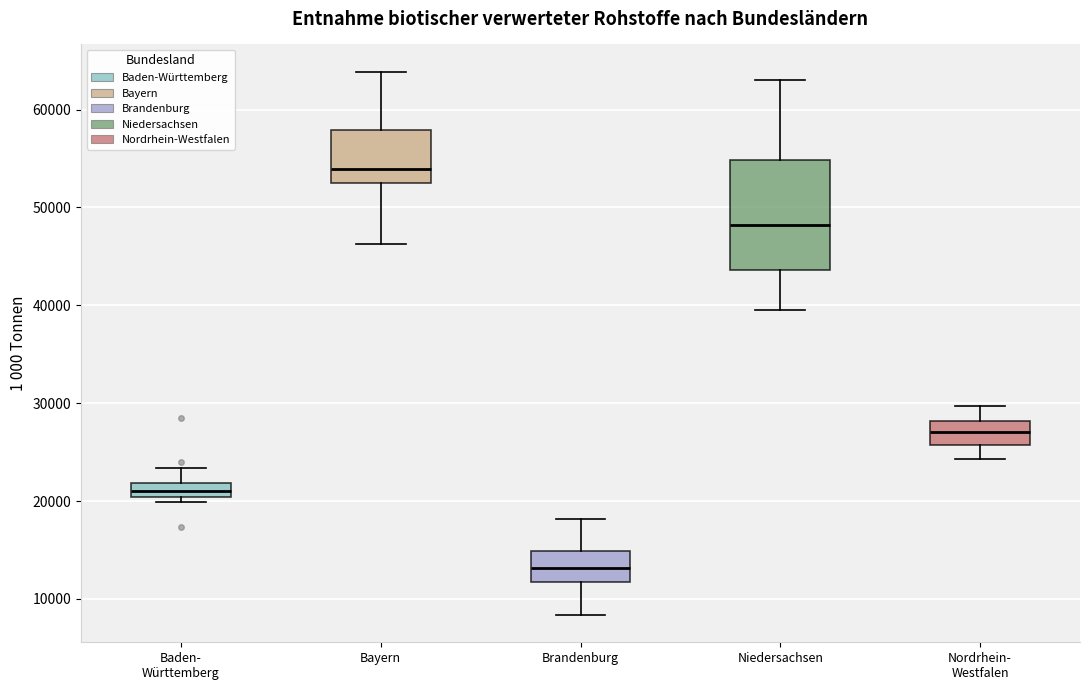

Which box's median line is the highest?

Bayern